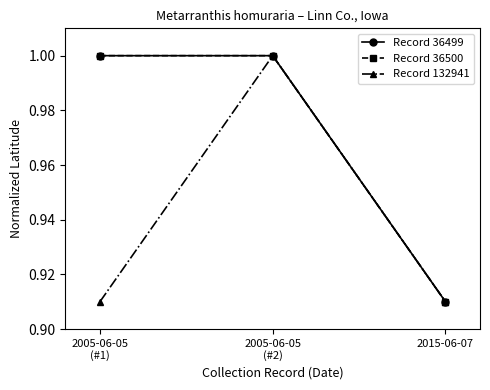

How many lines are shown in the chart?

3